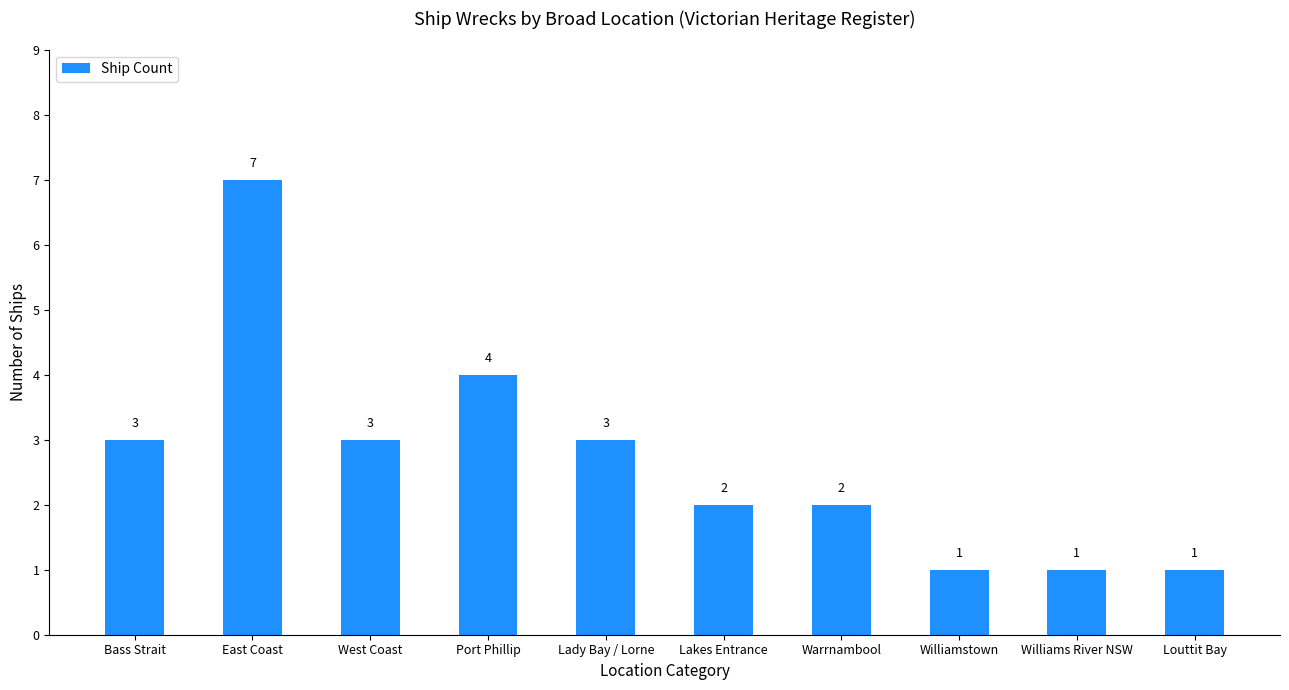

The value at Williamstown is 1. True or false?

True